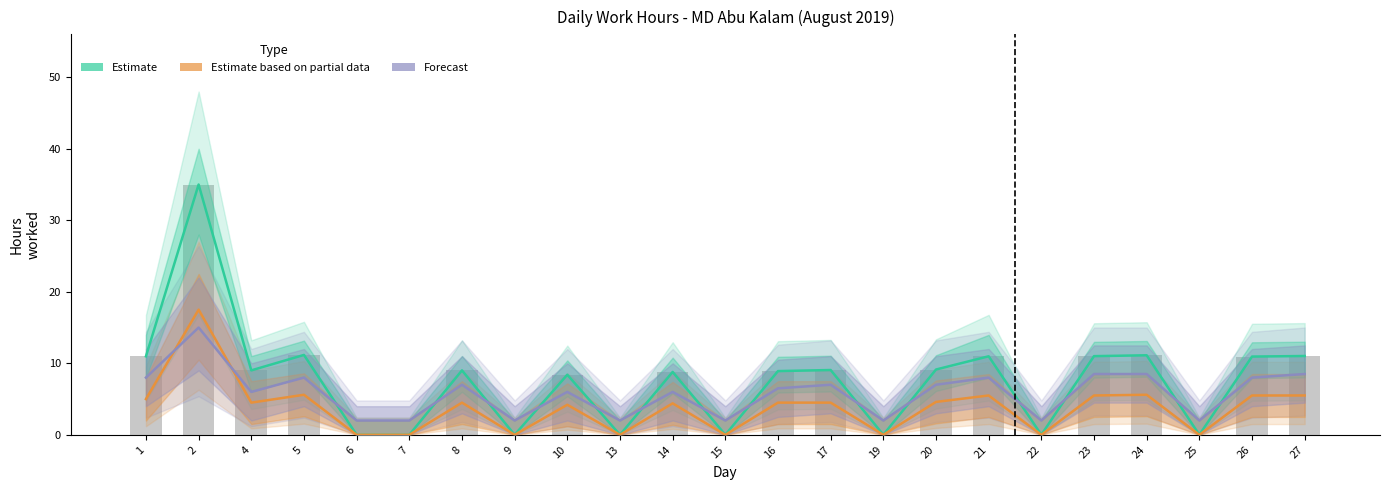

Which series has the largest total across all categories?

Estimate